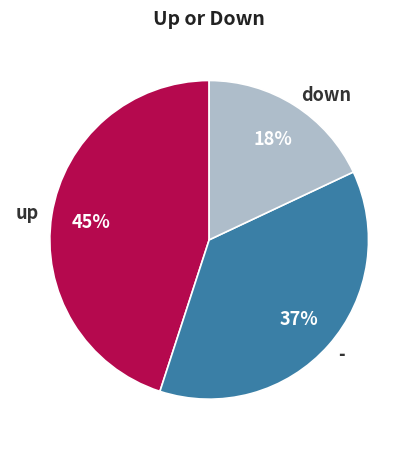

Combined, do down and - account for over 50%?

Yes